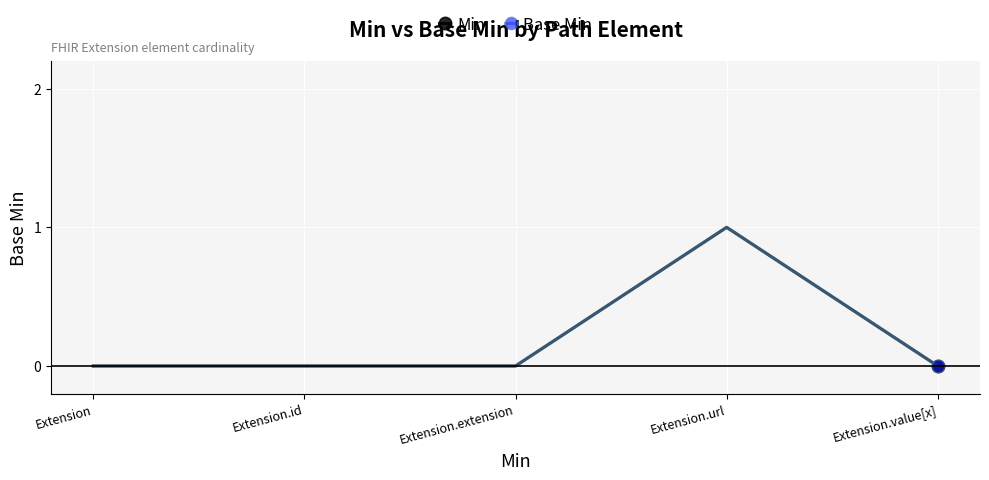

Does the chart have visible grid lines?

Yes